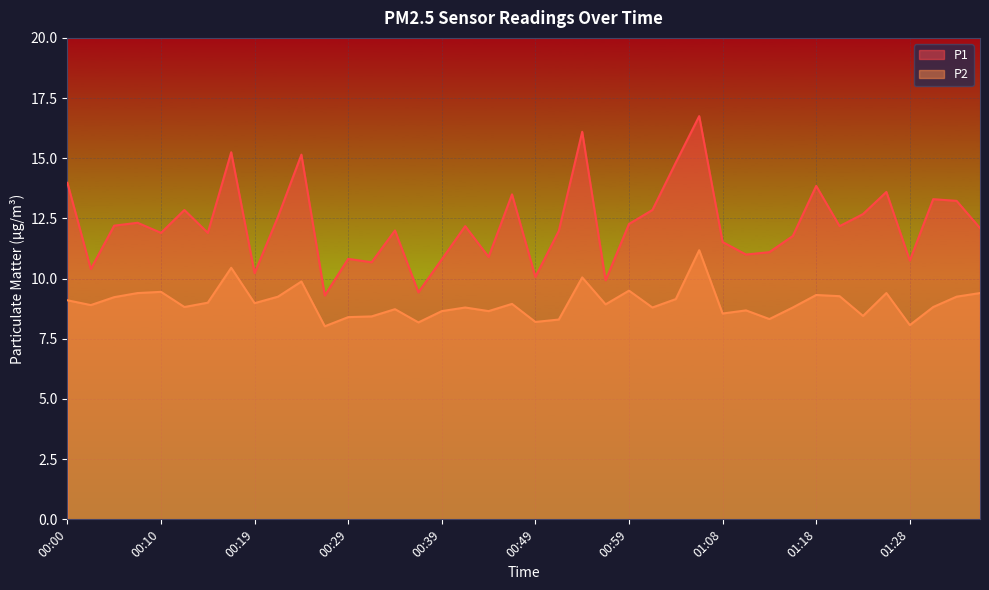

True or false: P2 and P1 cross at least once.

False